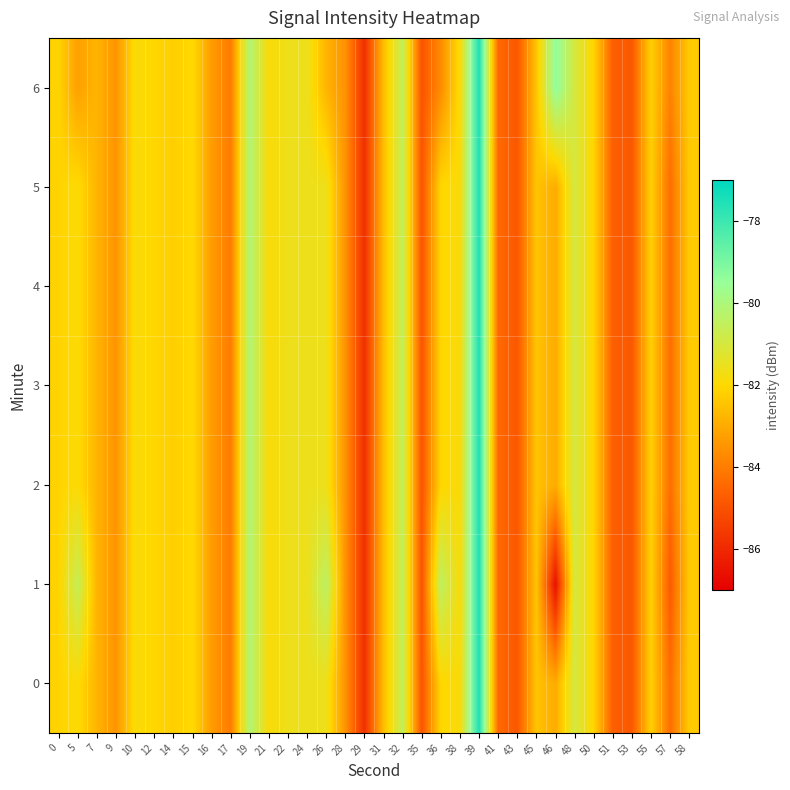

Which label corresponds to the smallest value in the chart?

46